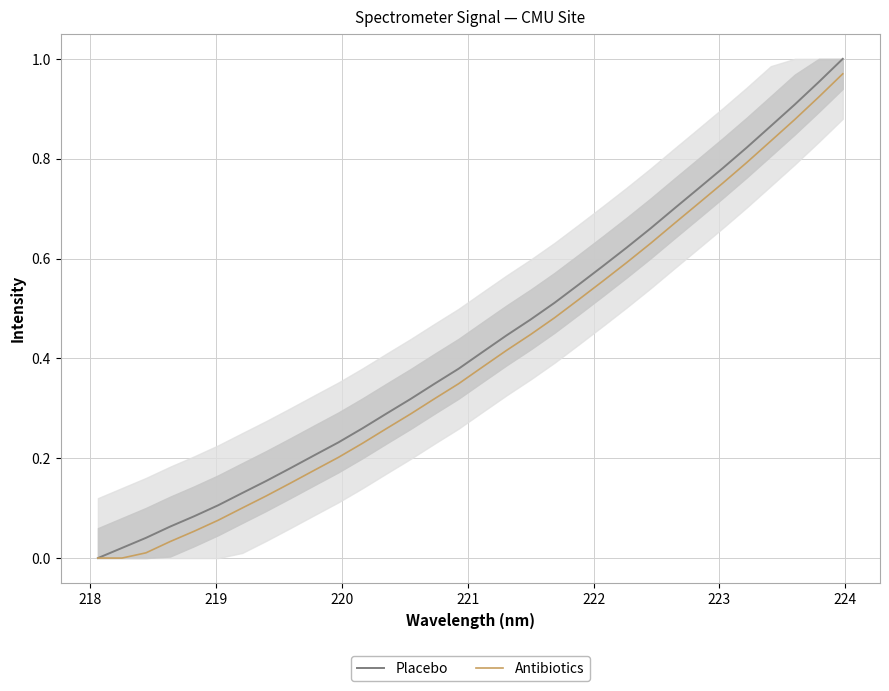

Count the number of data series in this chart.

2